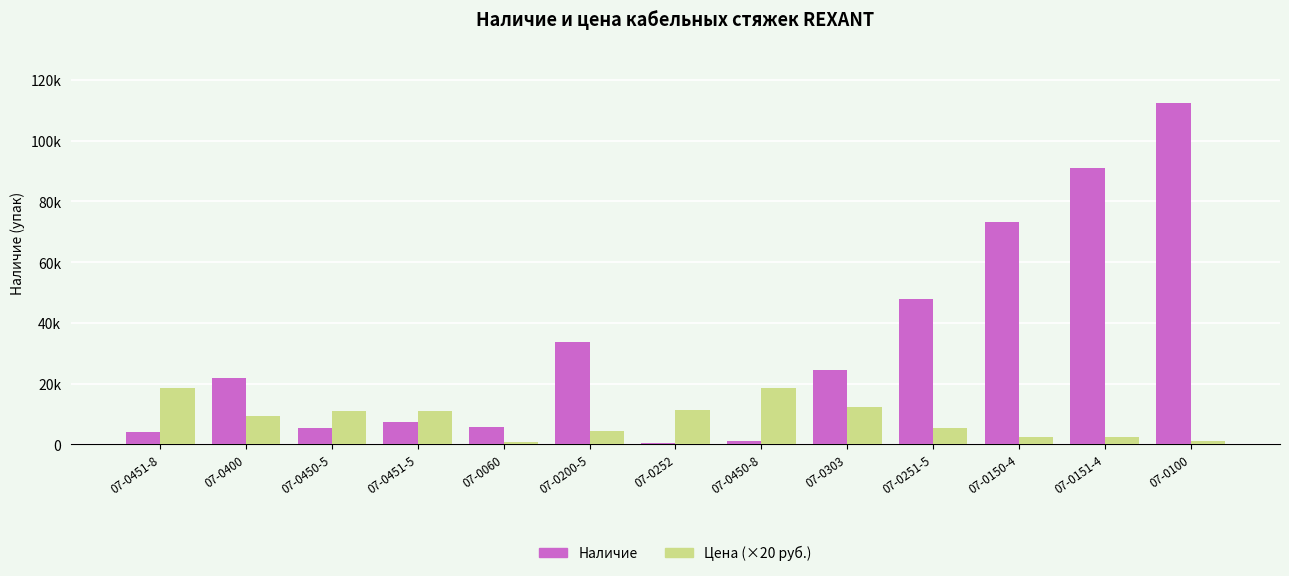

What is the difference between the highest and lowest values at 07-0251-5?

42520.0